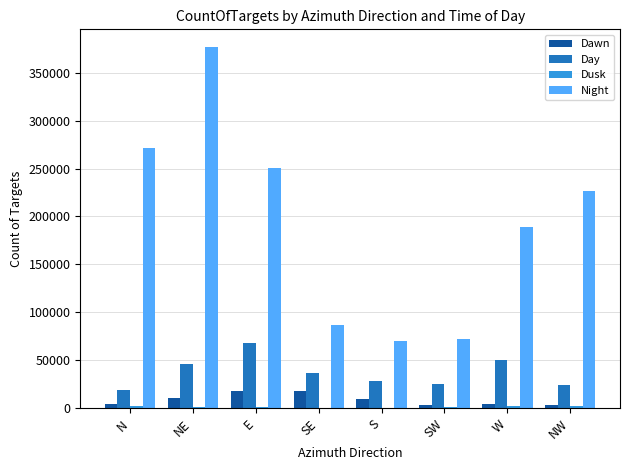

Which series has the widest spread of values?

Night